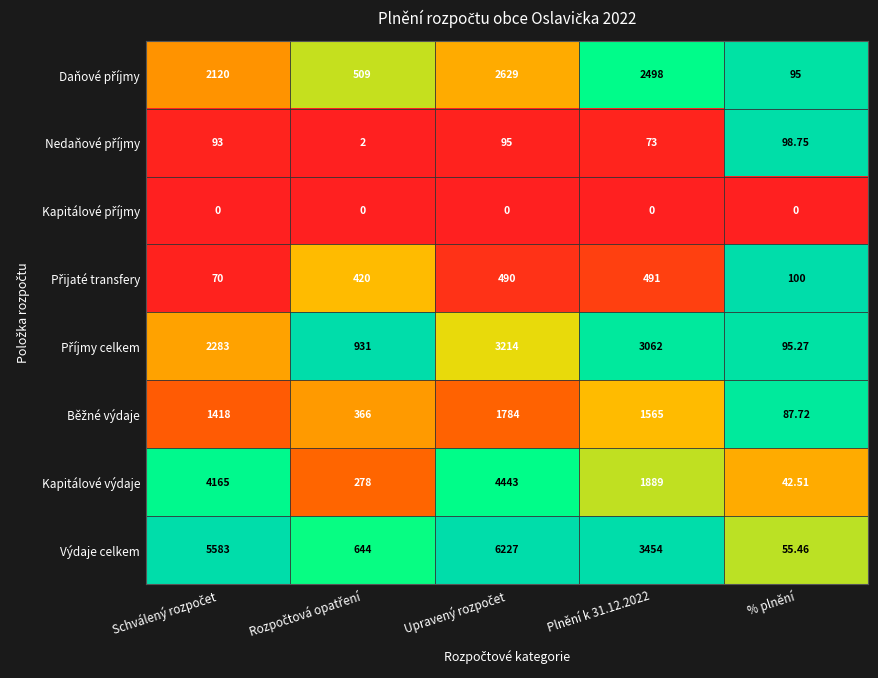

Which series has the largest range (max minus min)?

Výdaje celkem